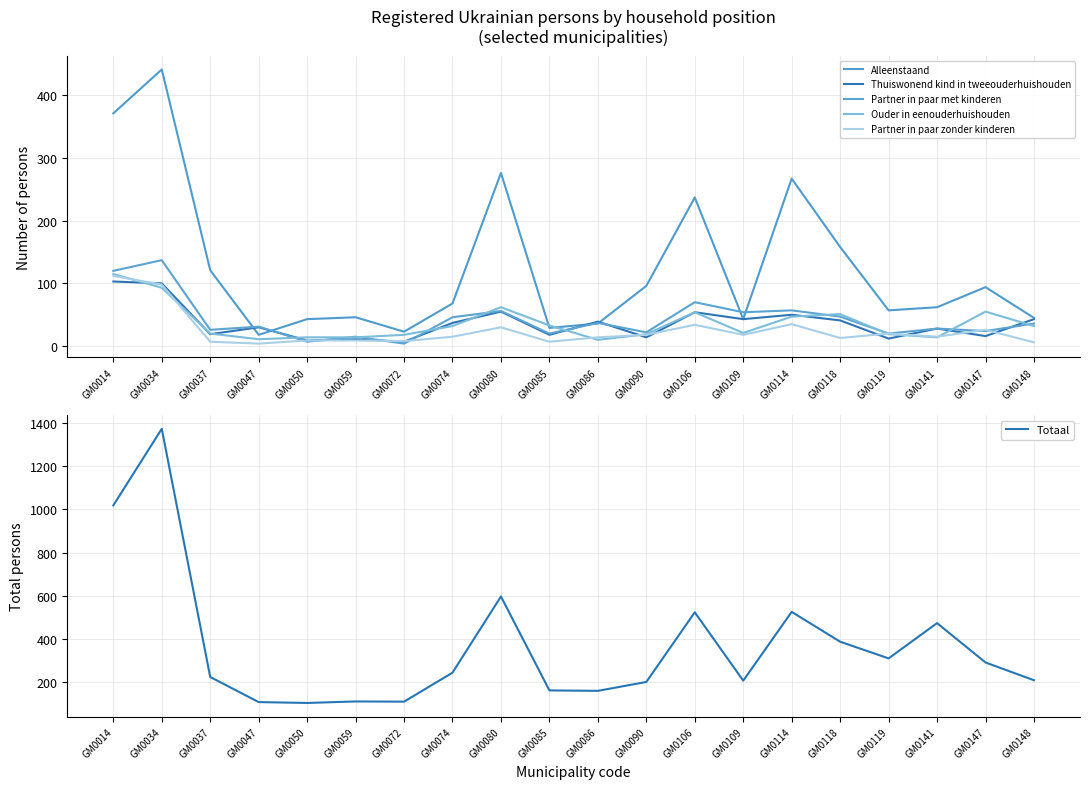

The Totaal series shows 151 at GM0050. True or false?

False